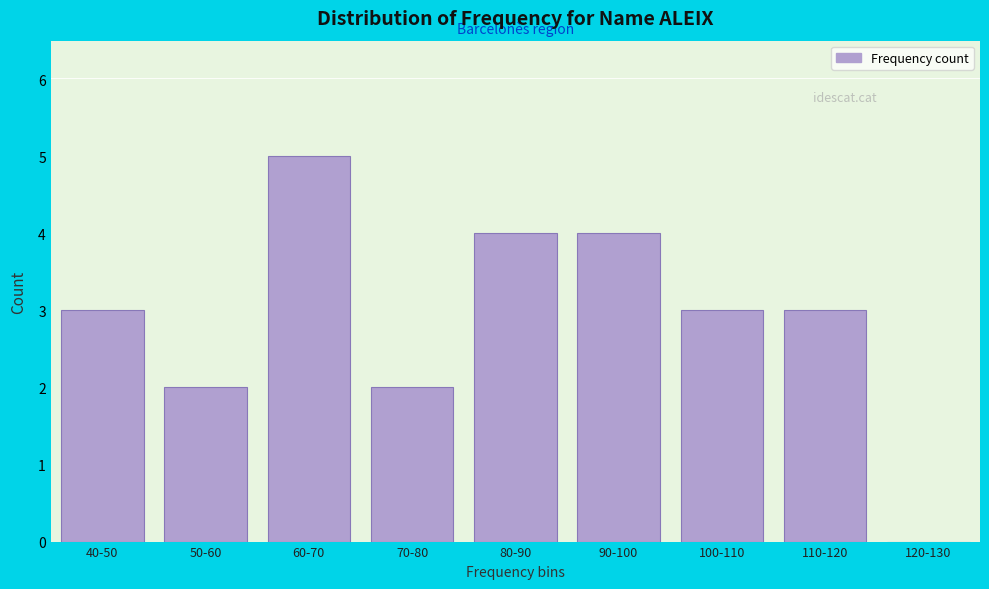

Reading right to left, extract all data points from this chart.

120-130=0	110-120=3	100-110=3	90-100=4	80-90=4	70-80=2	60-70=5	50-60=2	40-50=3